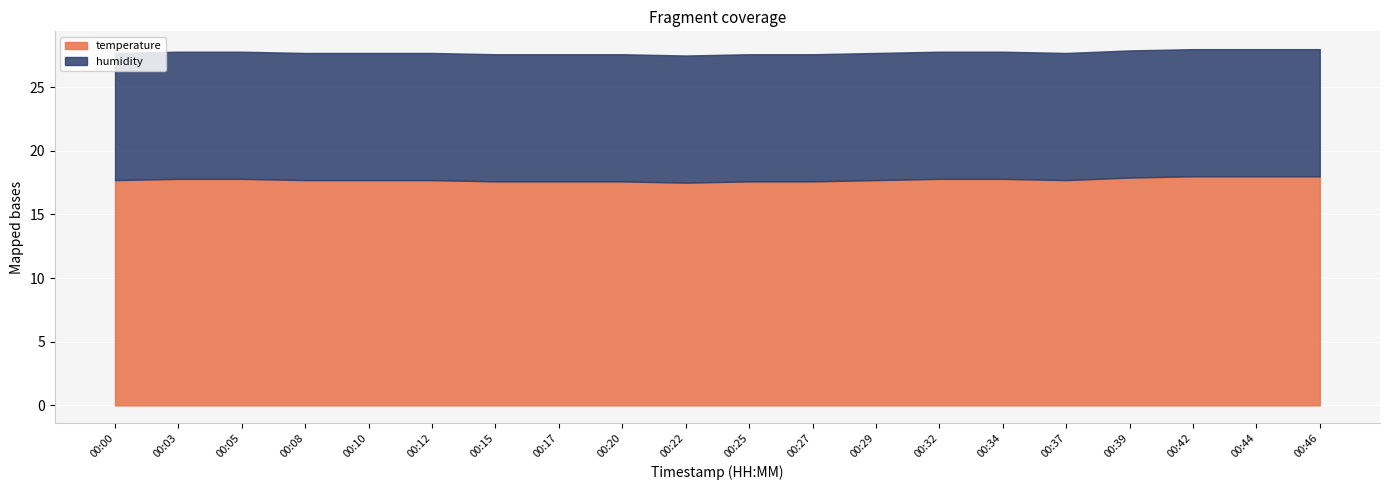

The value of temperature at 00:44 is 24.1. True or false?

False